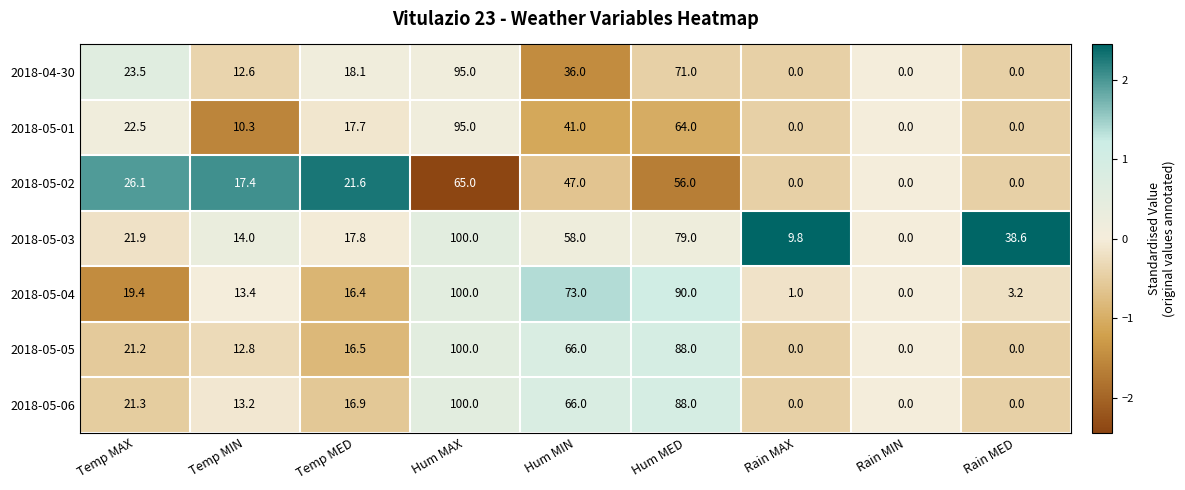

What is the difference between the maximum and minimum values in the 2018-05-06 series?

100.0